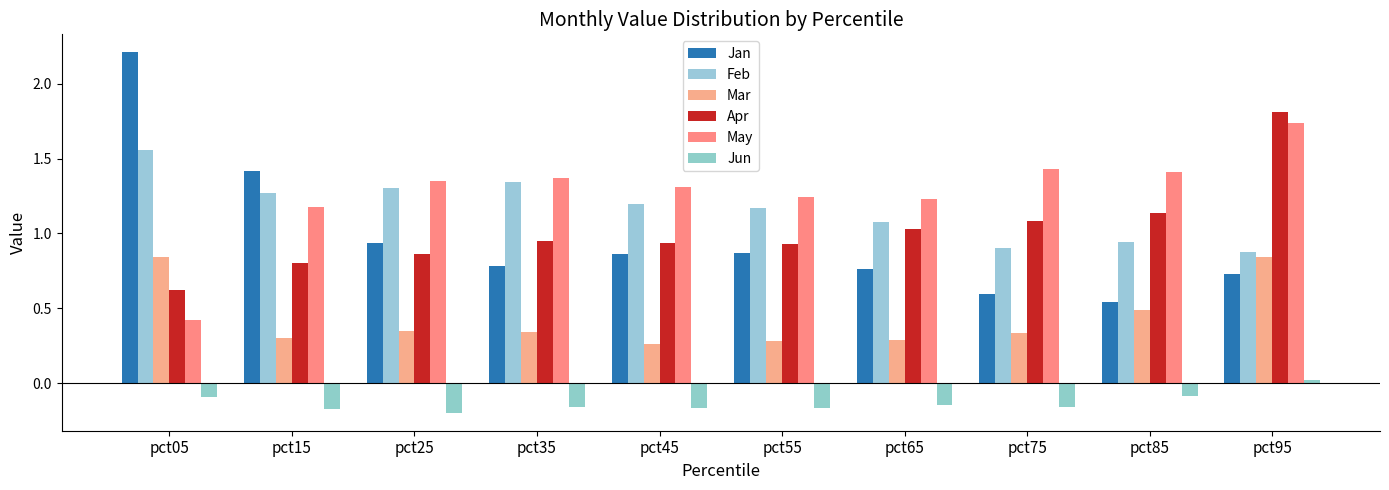

Does the chart contain any negative values?

Yes